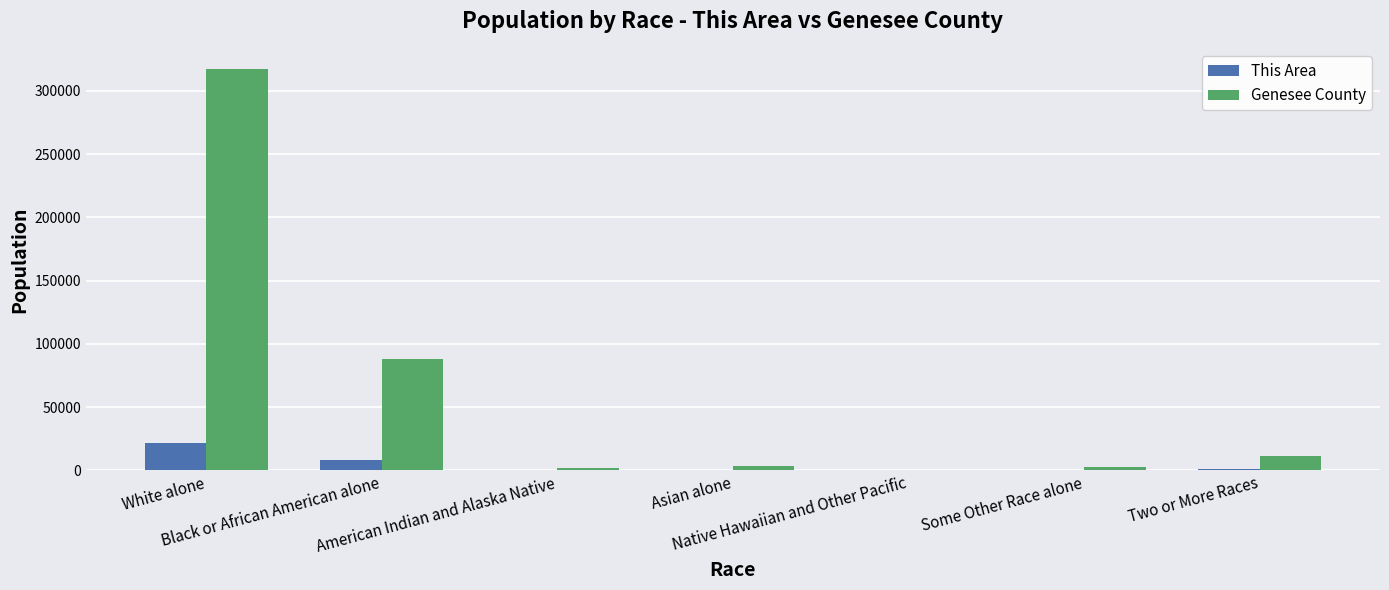

Which series has the largest total across all categories?

Genesee County